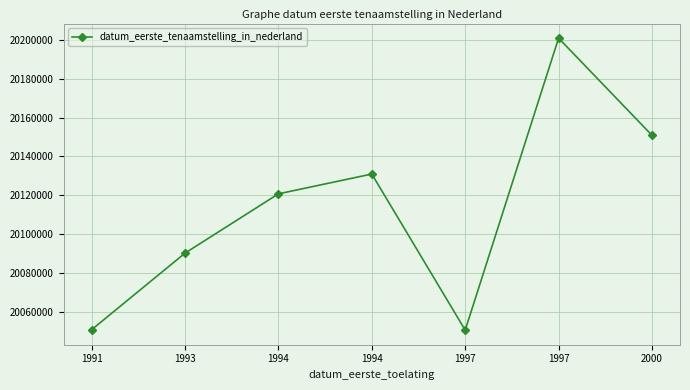

How many data points are less than 20120706?

3